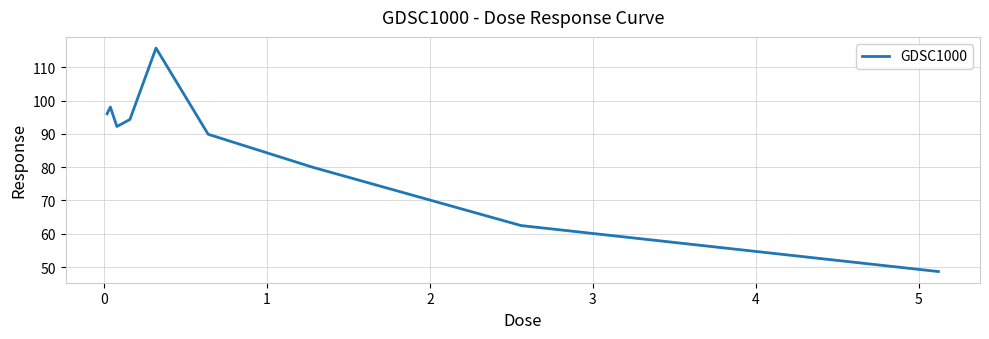

What is the difference between the maximum and minimum values?

67.1